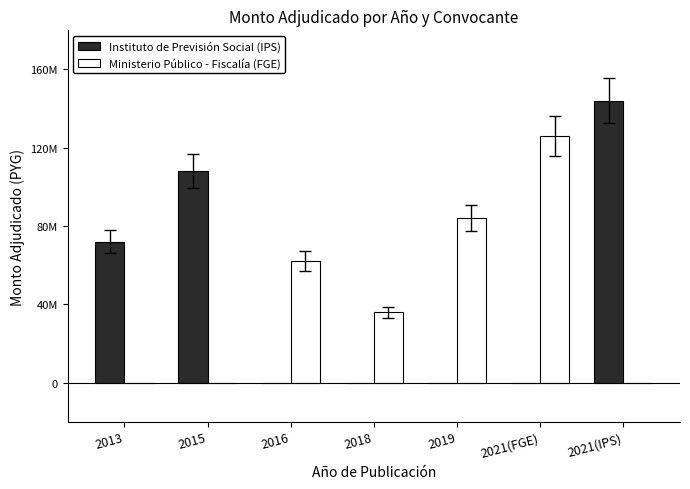

Reading left to right, transcribe all the data shown in this chart.

Instituto de Previsión Social (IPS): 72000000	108000000	0	0	0	0	144000000
Ministerio Público - Fiscalía (FGE): 0	0	62100000	36000000	84000000	126000000	0